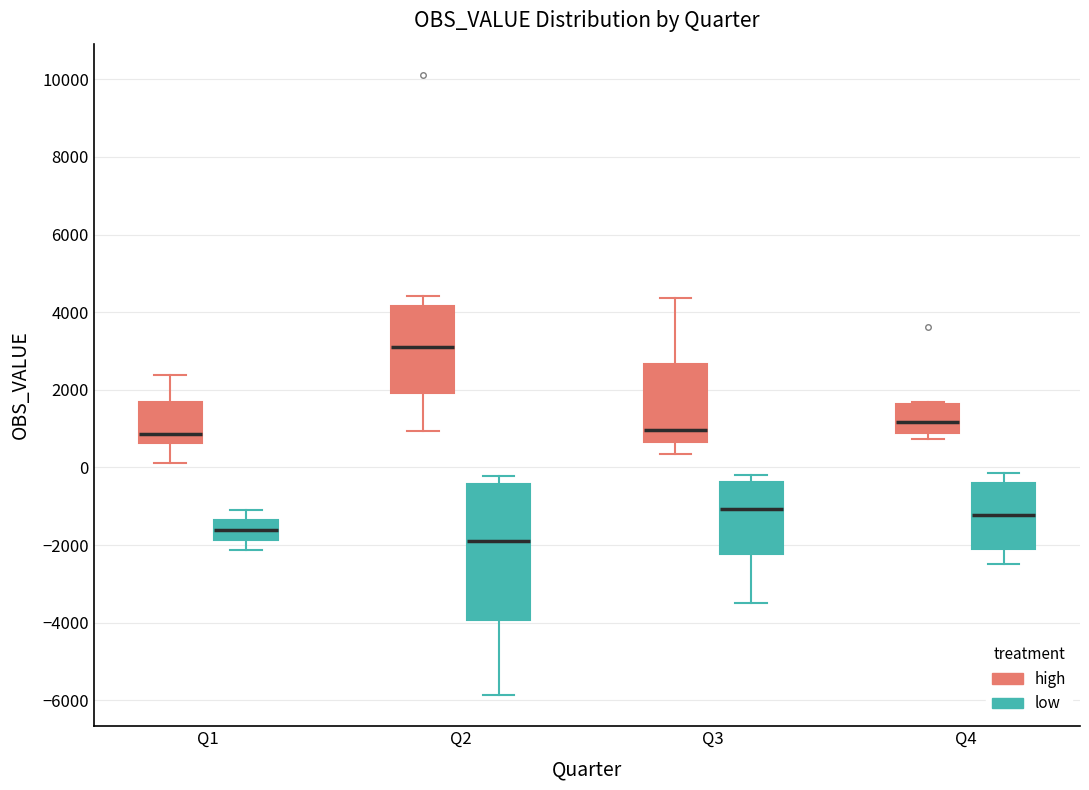

Comparing the boxes themselves (not the whiskers), which one is the tallest?

Q2 (low)